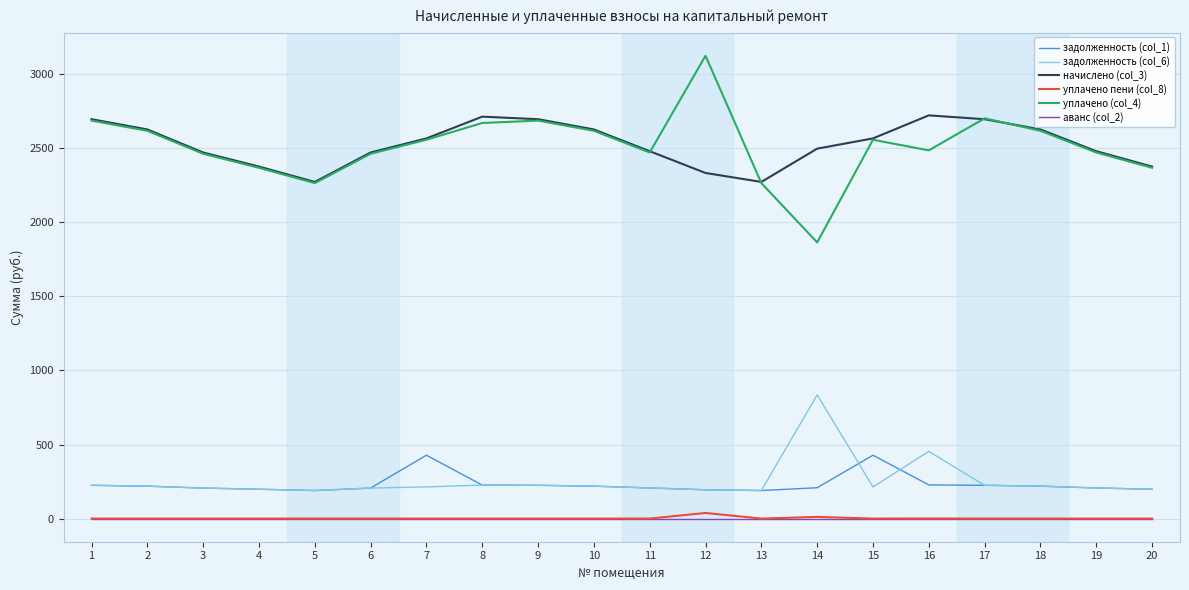

What is the total value across all series at 6?

5345.2